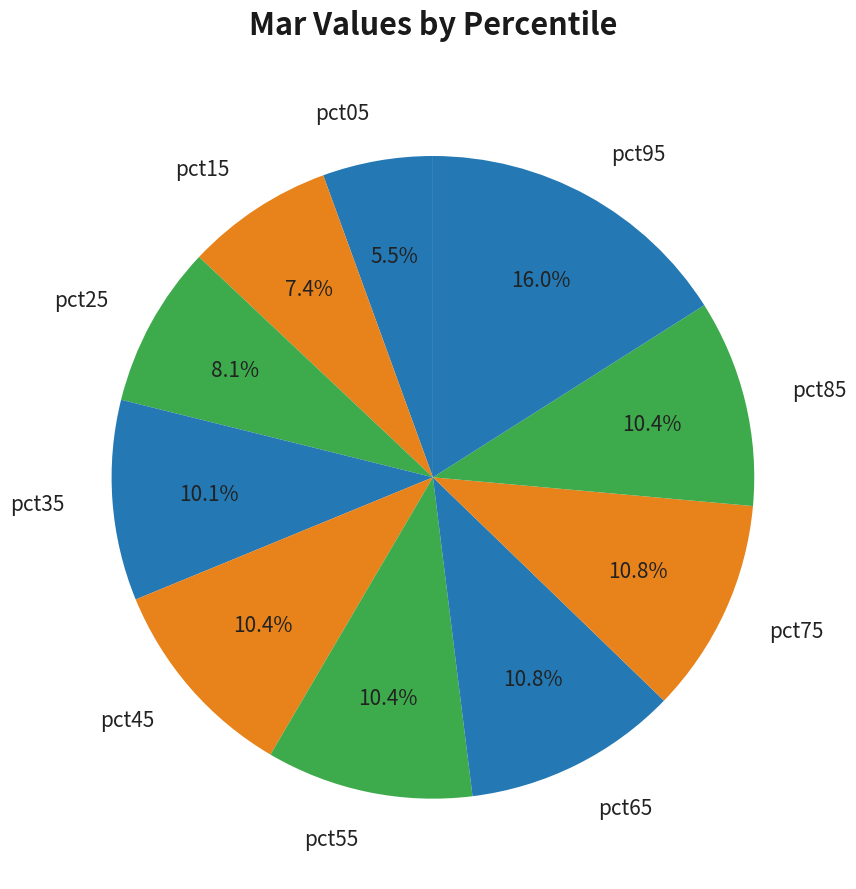

What percentage is the pct65 slice, to the nearest percent?

11%